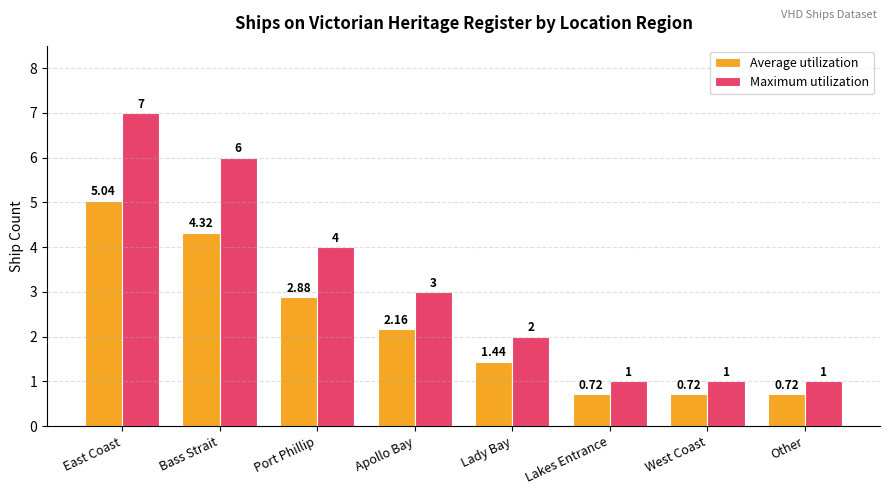

Which series has the widest spread of values?

Maximum utilization